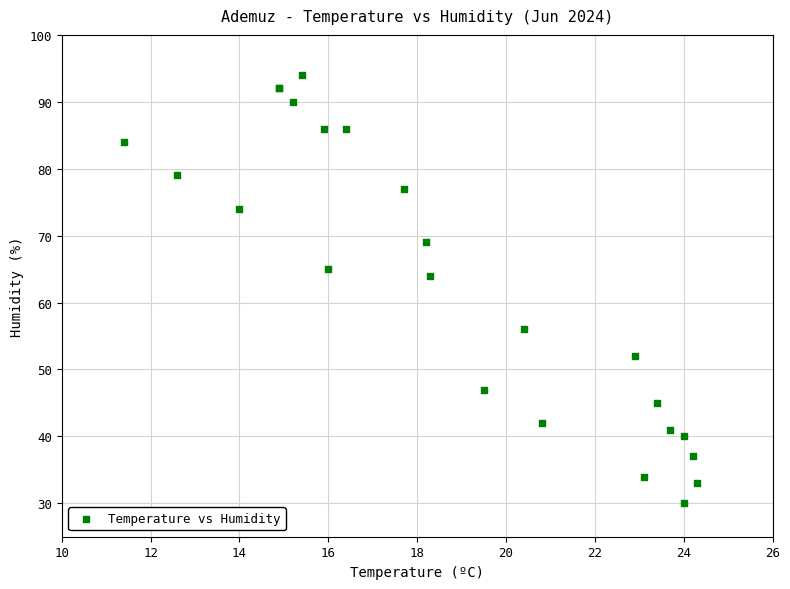

What Y value in the scatter plot is closest to 62?

64